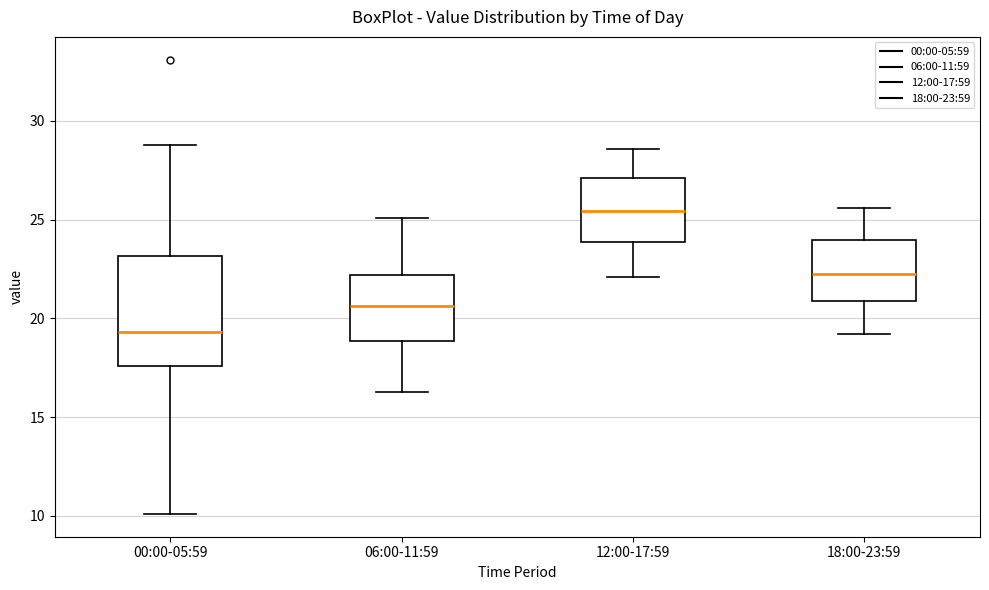

Comparing the boxes themselves (not the whiskers), which one is the tallest?

00:00-05:59